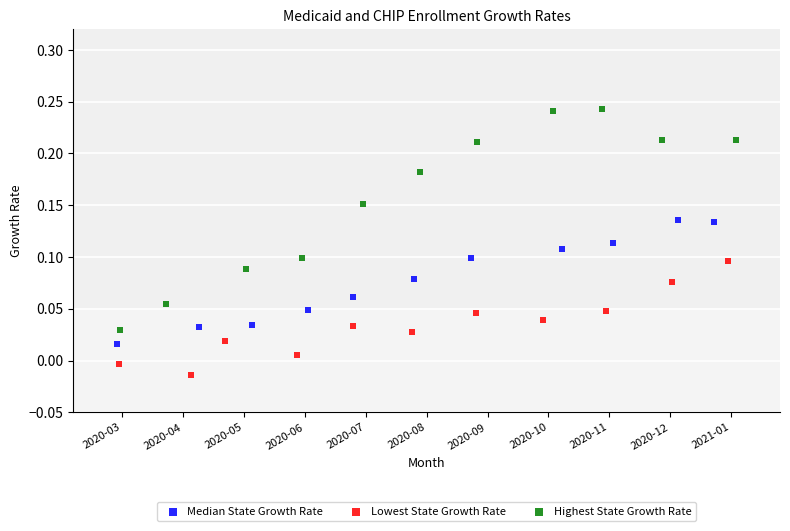

Which series reaches the maximum Y coordinate?

Highest State Growth Rate